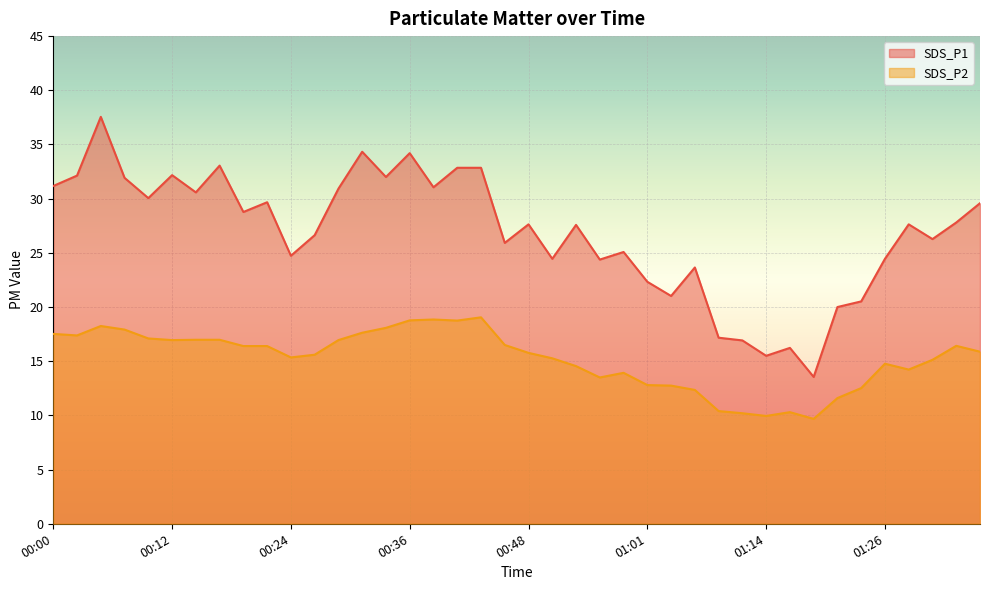

List the labels in order of SDS_P2 value, largest first.

00:44, 00:39, 00:36, 00:41, 00:05, 00:34, 00:07, 00:31, 00:00, 00:02, 00:10, 00:14, 00:17, 00:12, 00:29, 00:46, 01:35, 00:19, 00:22, 01:37, 00:48, 00:27, 00:24, 00:51, 01:32, 01:26, 00:53, 01:29, 00:58, 00:56, 01:01, 01:03, 01:24, 01:06, 01:21, 01:08, 01:16, 01:11, 01:14, 01:19